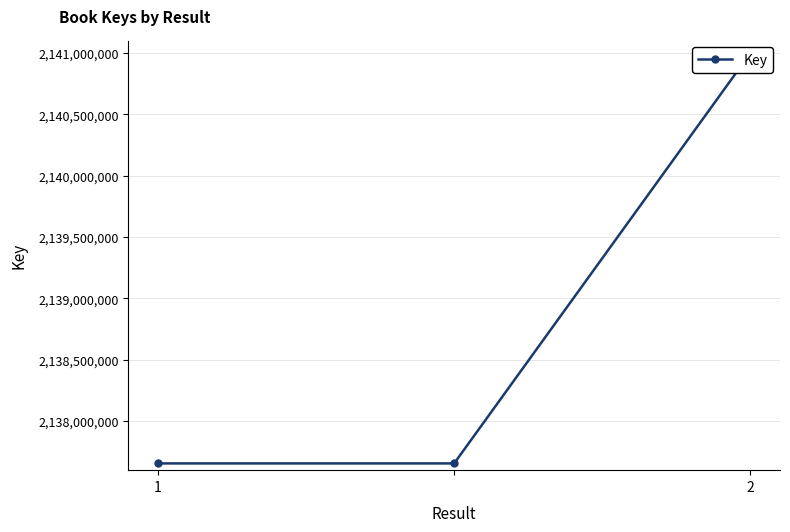

Between 2 and 2, which is larger?

2